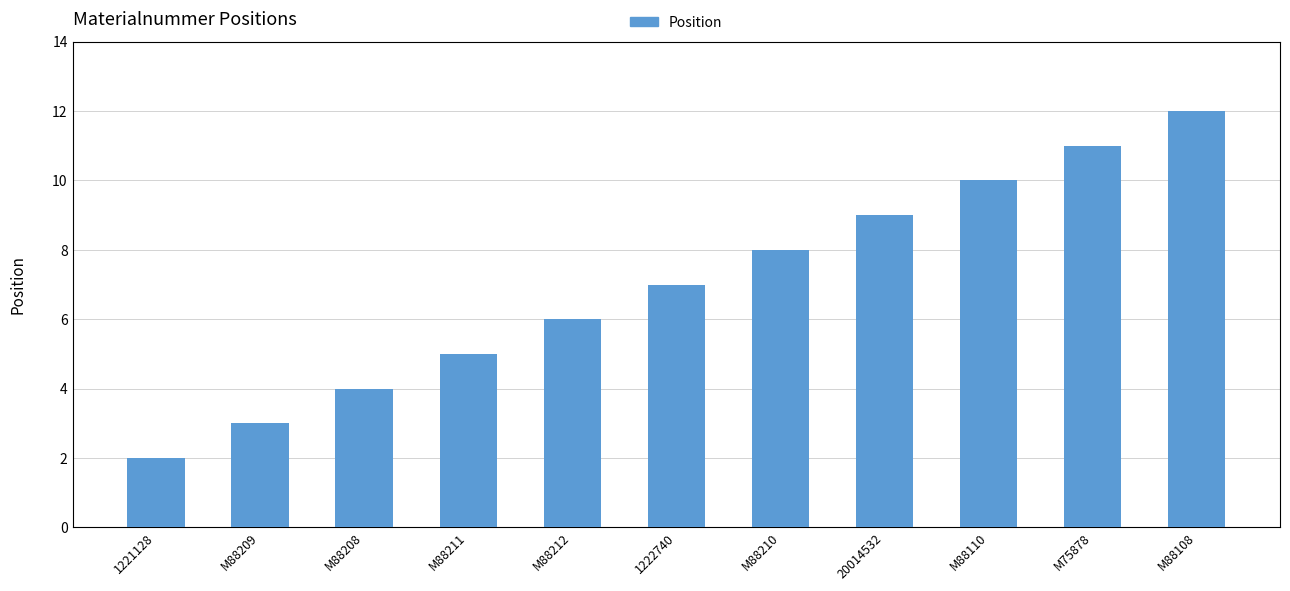

Which label corresponds to the smallest value in the chart?

1221128